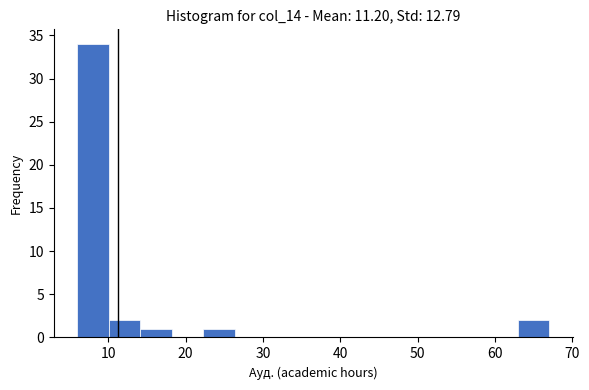

Reading left to right, transcribe this chart: for each bar, give the range it covers on the x-axis and its height. Neither the bar edges nor the heights are printed on the chart, so give them approximately, as read against the axes.

6 to 10: 34
10 to 14: 2
14 to 18: 1
18 to 22: 0
22 to 26: 1
26 to 30: 0
30 to 34: 0
34 to 39: 0
39 to 43: 0
43 to 47: 0
47 to 51: 0
51 to 55: 0
55 to 59: 0
59 to 63: 0
63 to 67: 2